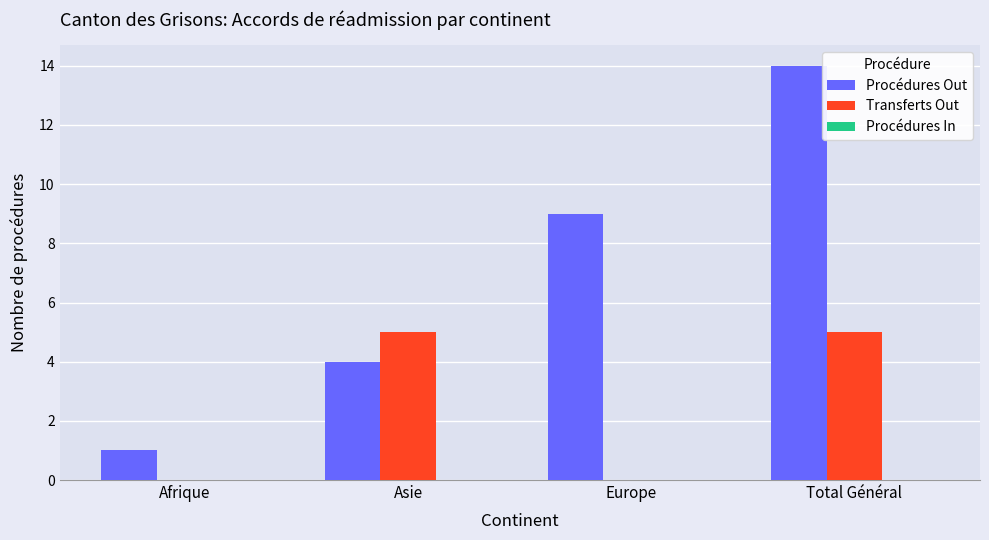

How many groups of bars are there?

4